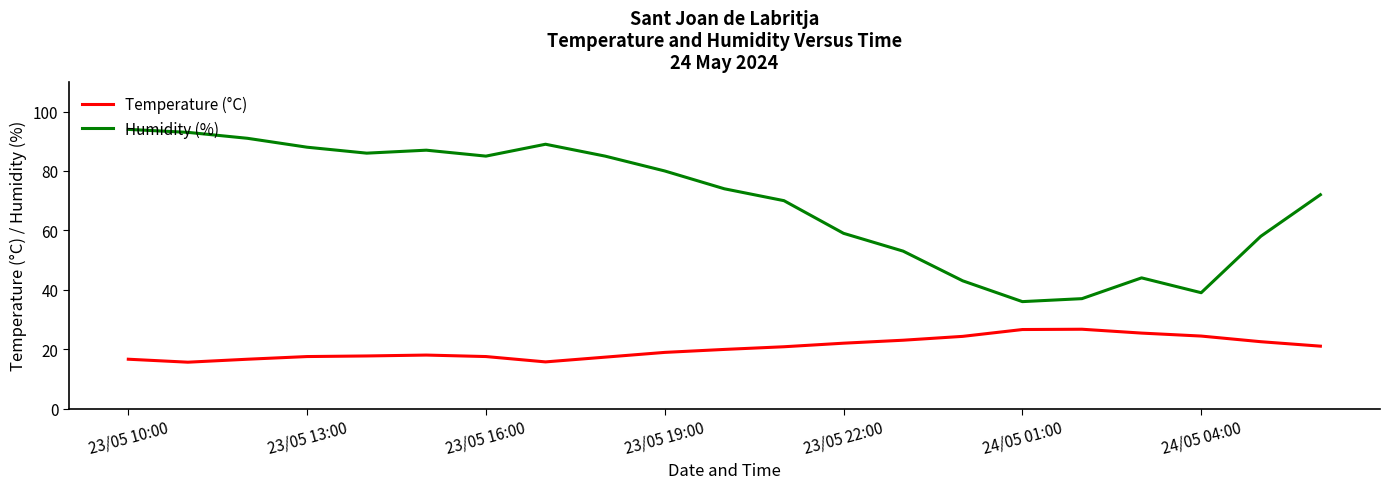

What is the maximum value for Temperature (°C)?

26.7